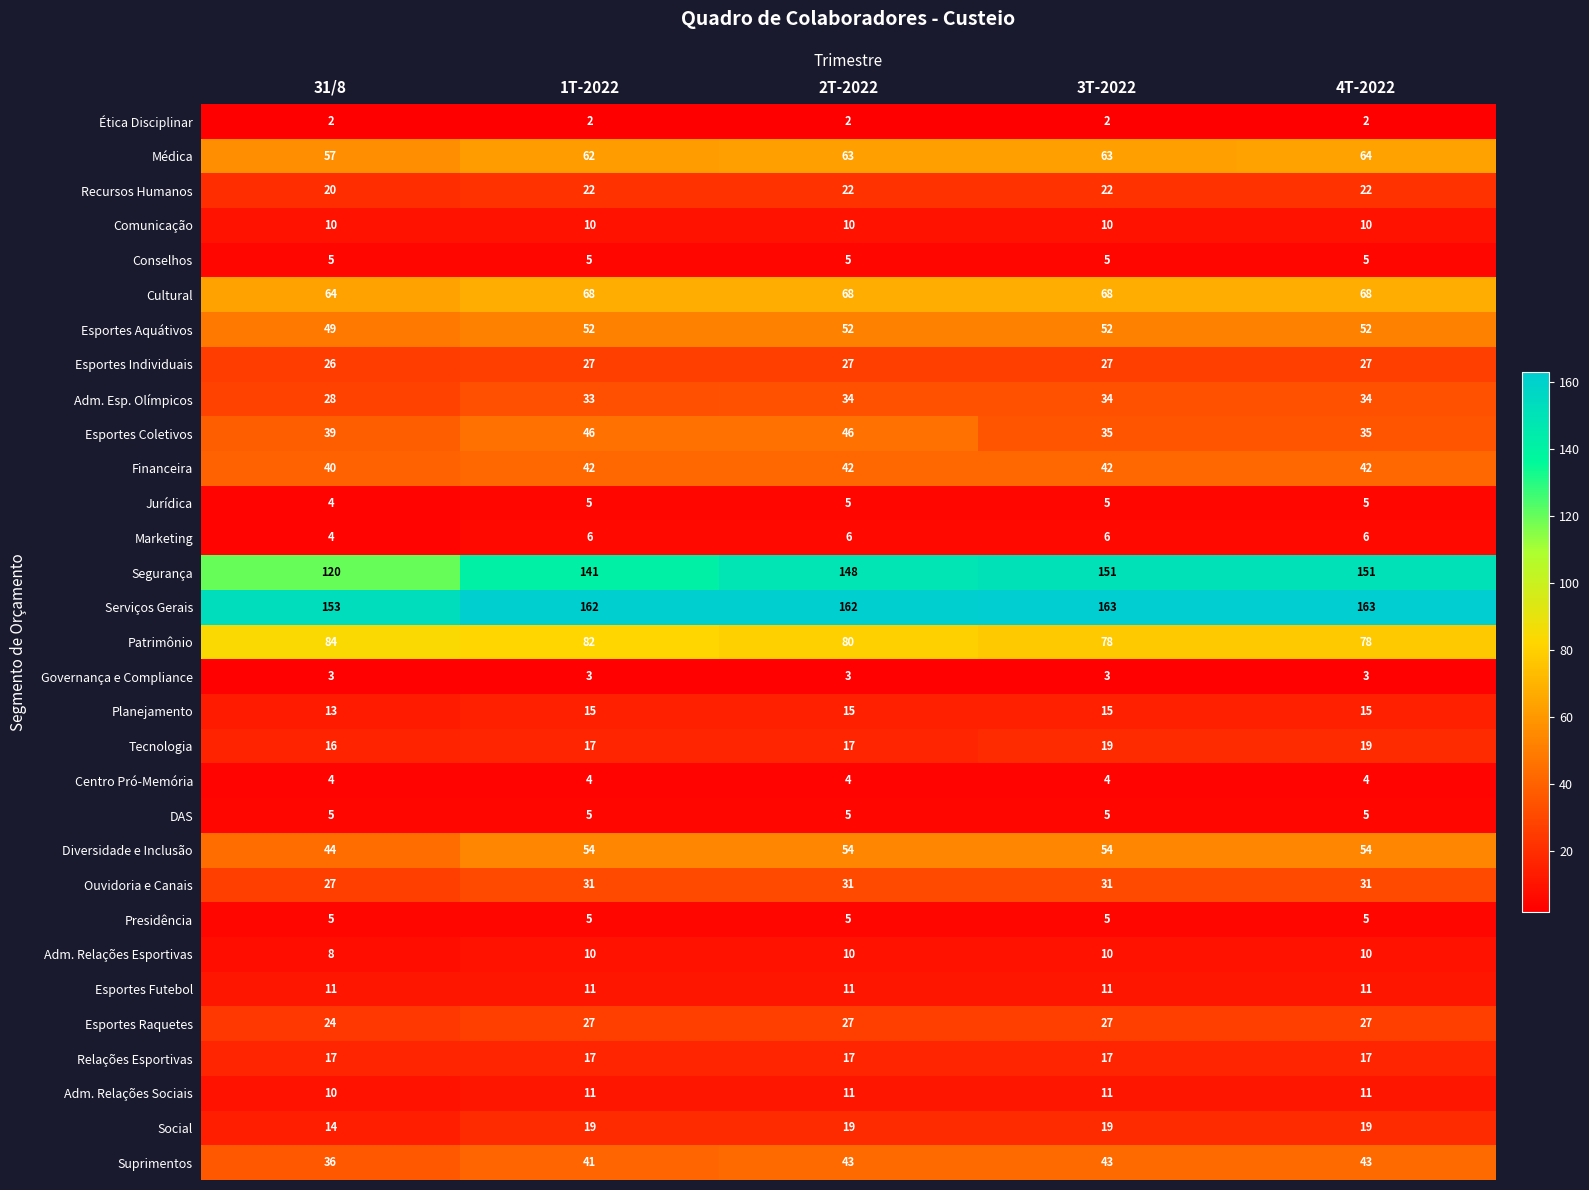

Which series has the largest range (max minus min)?

Segurança